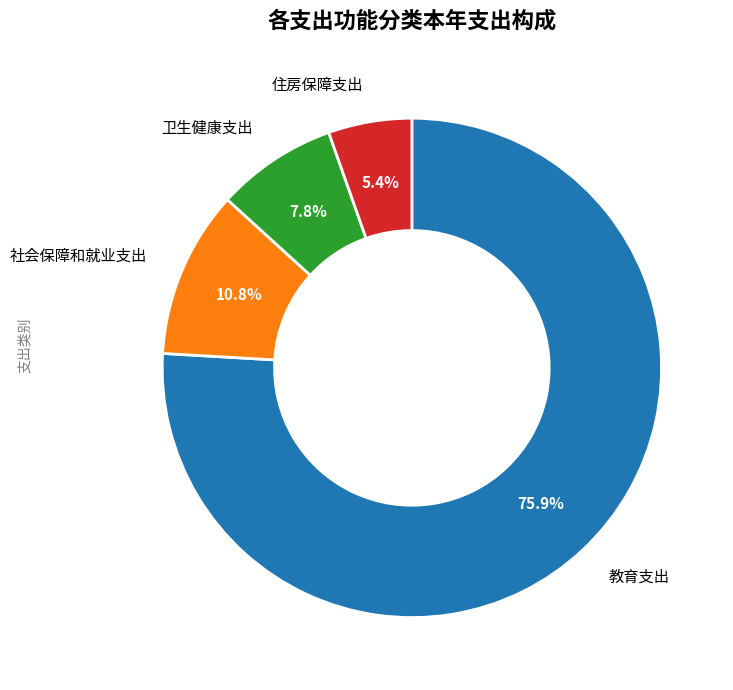

To the nearest percent, what is the difference between the 住房保障支出 and 教育支出 slice percentages?

71%